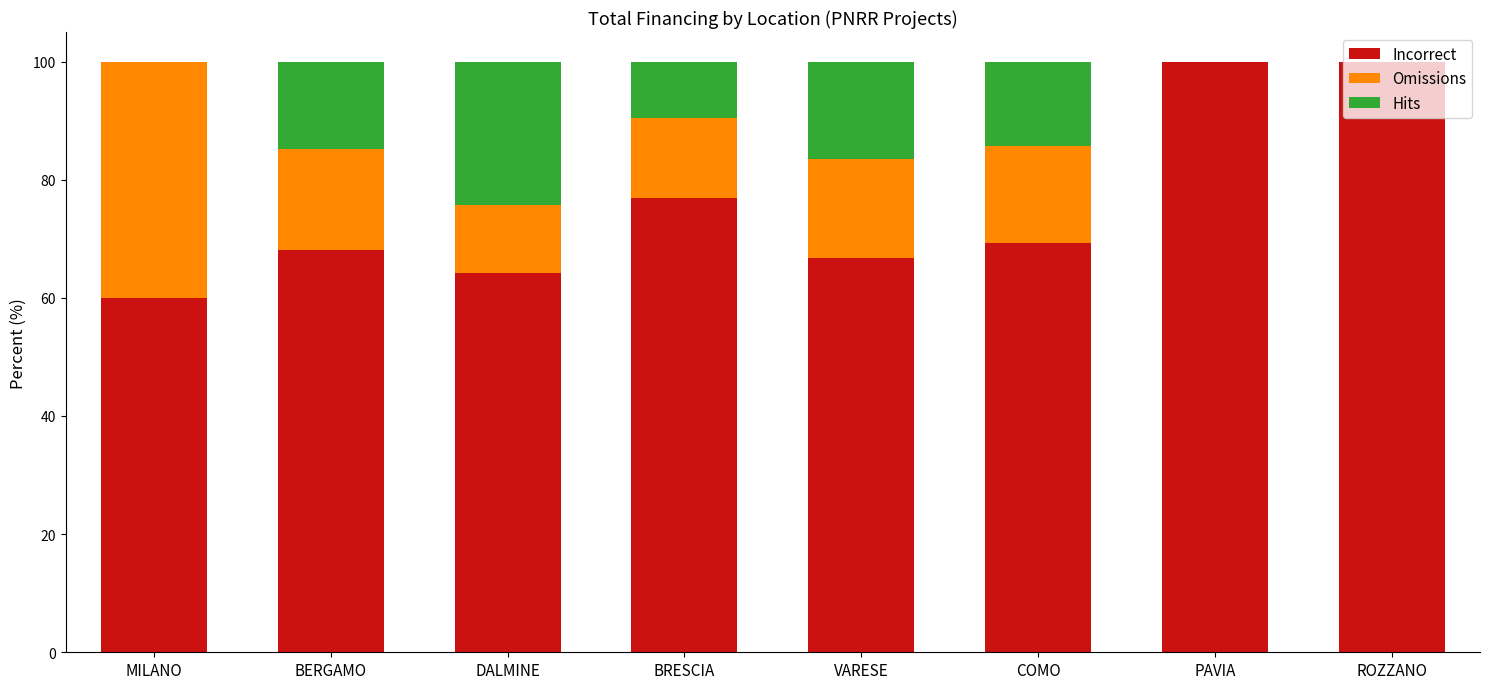

The value of Incorrect at COMO is 15.8. True or false?

False